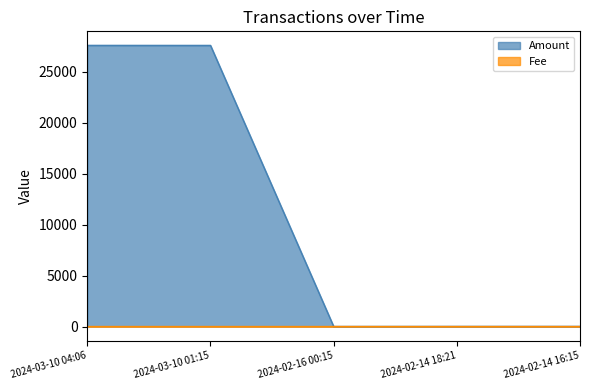

What is the spread (max minus min) of values at 2024-03-10 04:06?

27596.5